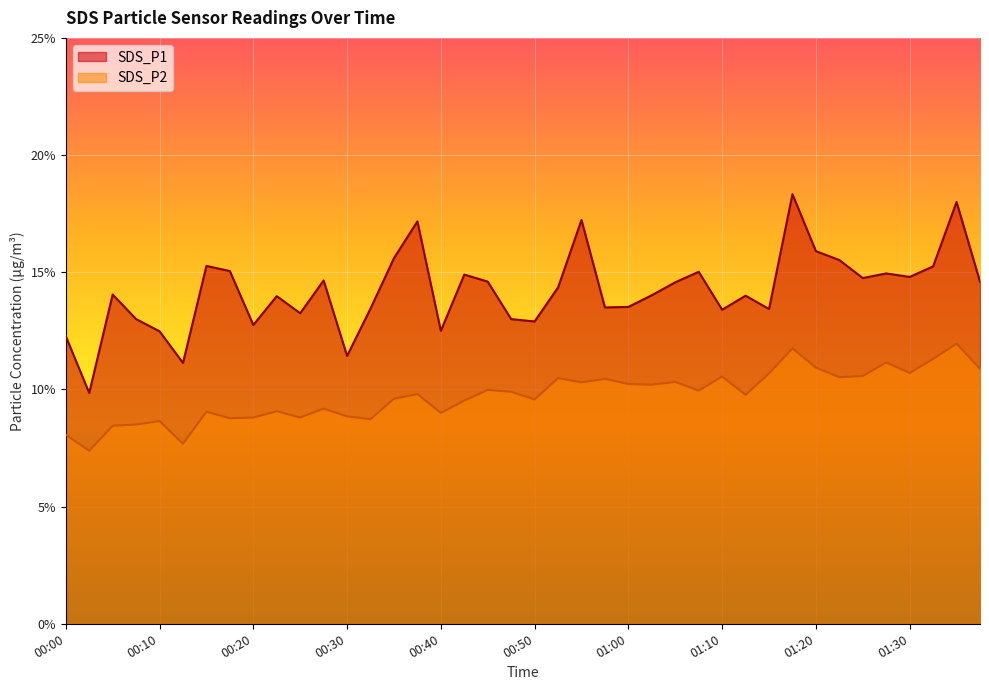

List the series in order of their peak value, highest first.

SDS_P1, SDS_P2